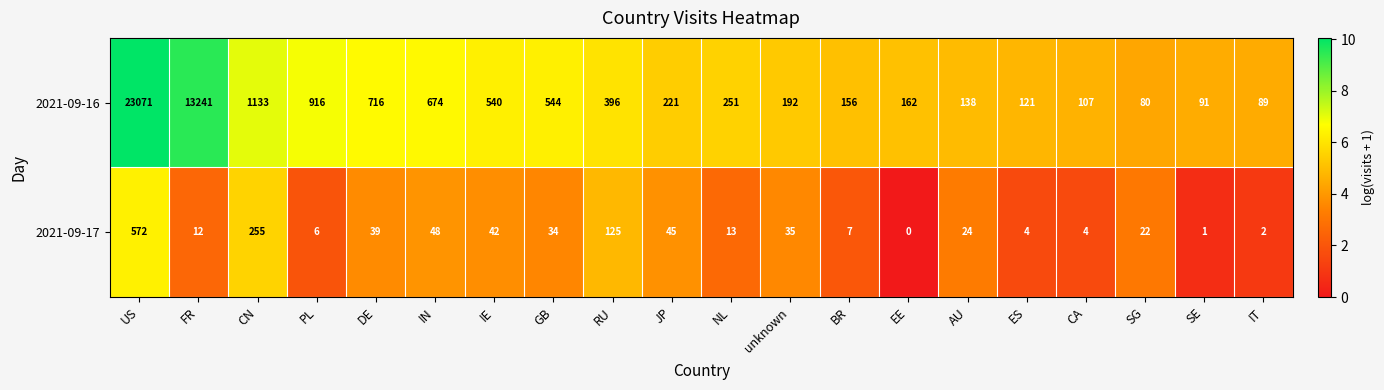

How many series are shown in this chart?

2